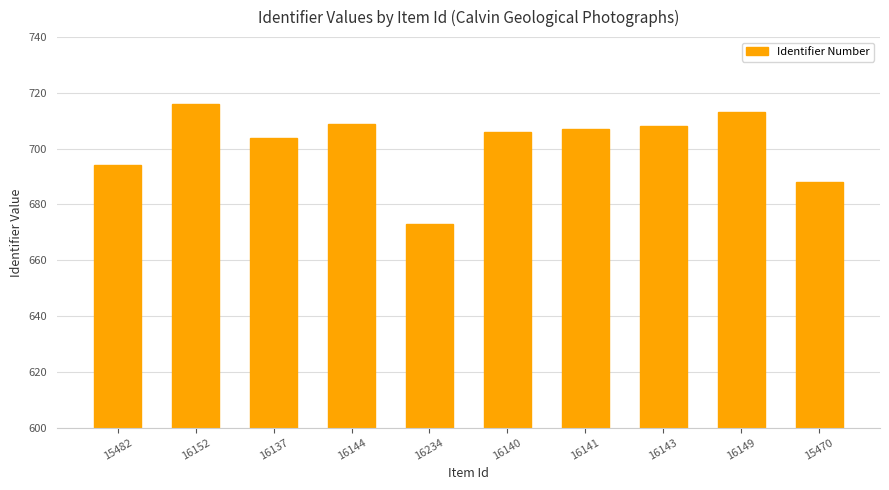

What is the ratio of the value at 16144 to the value at 15482?

1.0